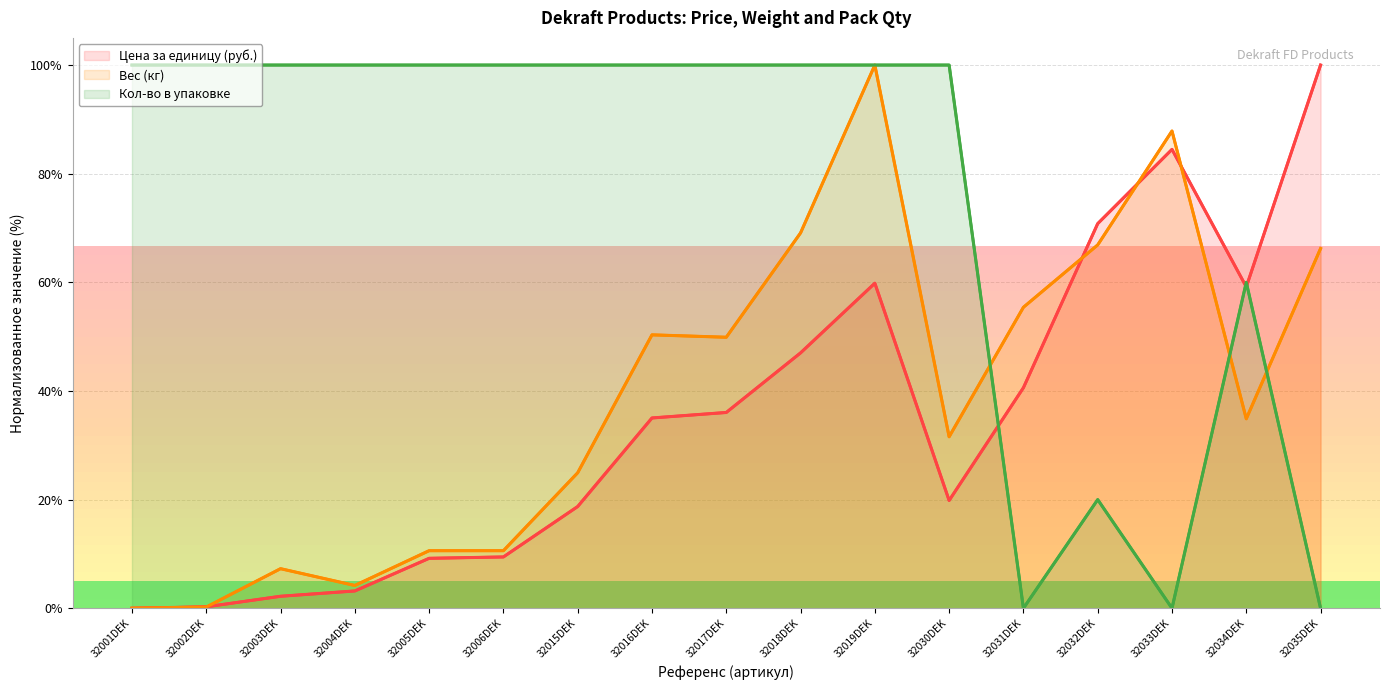

What is the sum of the Кол-во в упаковке values at 32019DEK and 32002DEK?

200.0